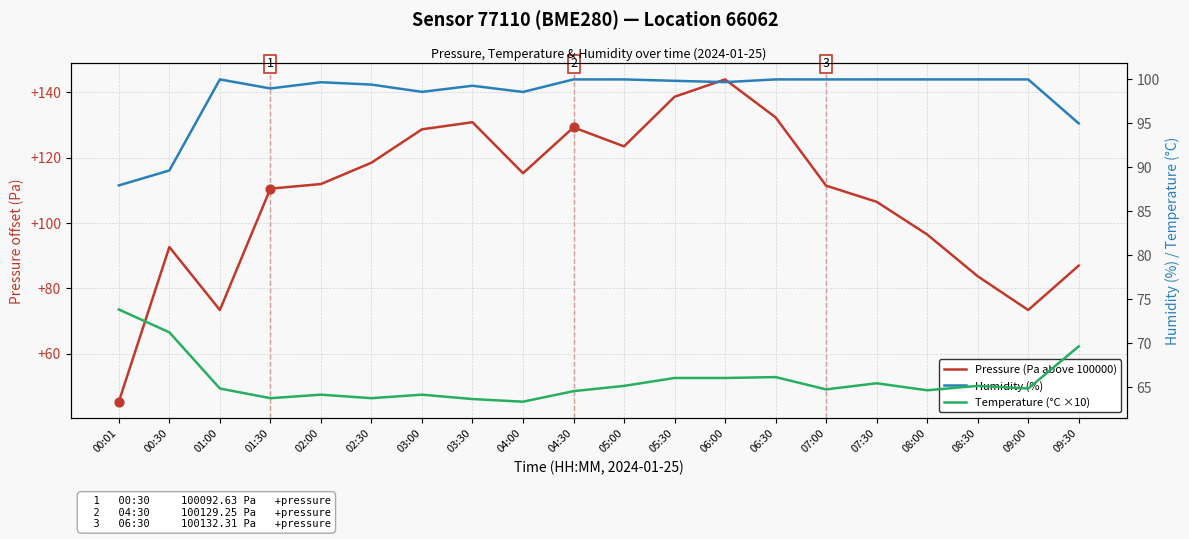

What are all the series names shown in the legend?

Pressure (Pa above 100000), Humidity (%), Temperature (°C ×10)